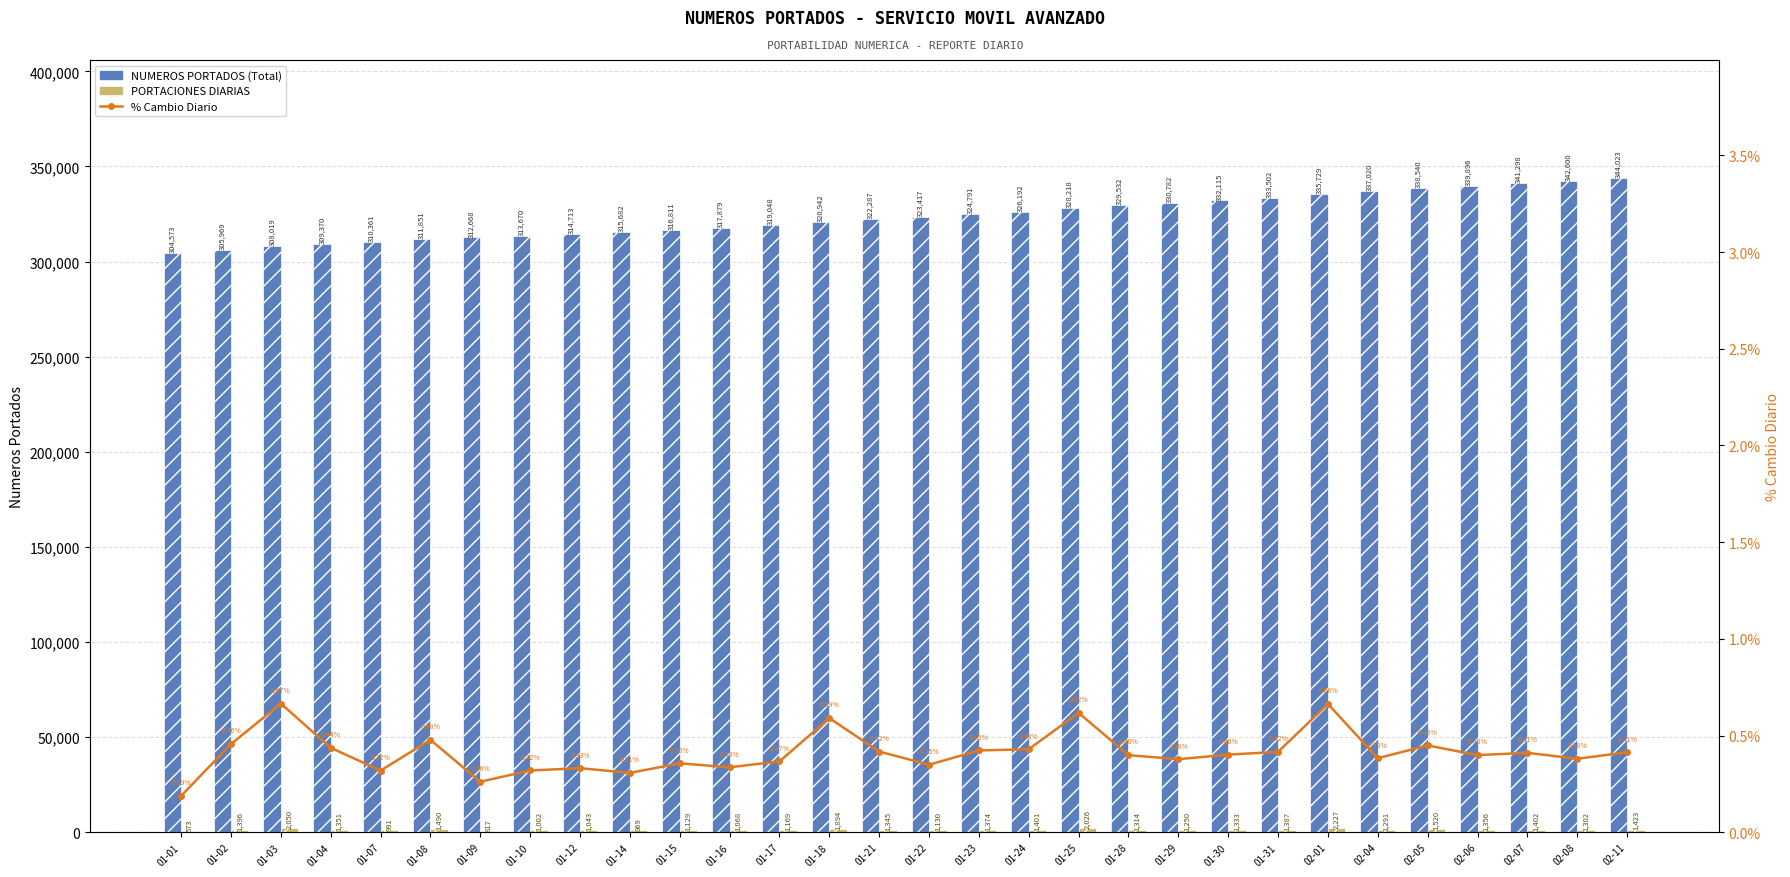

Is it true that NUMEROS PORTADOS (Total) equals 344023.0 at 02-11?

True